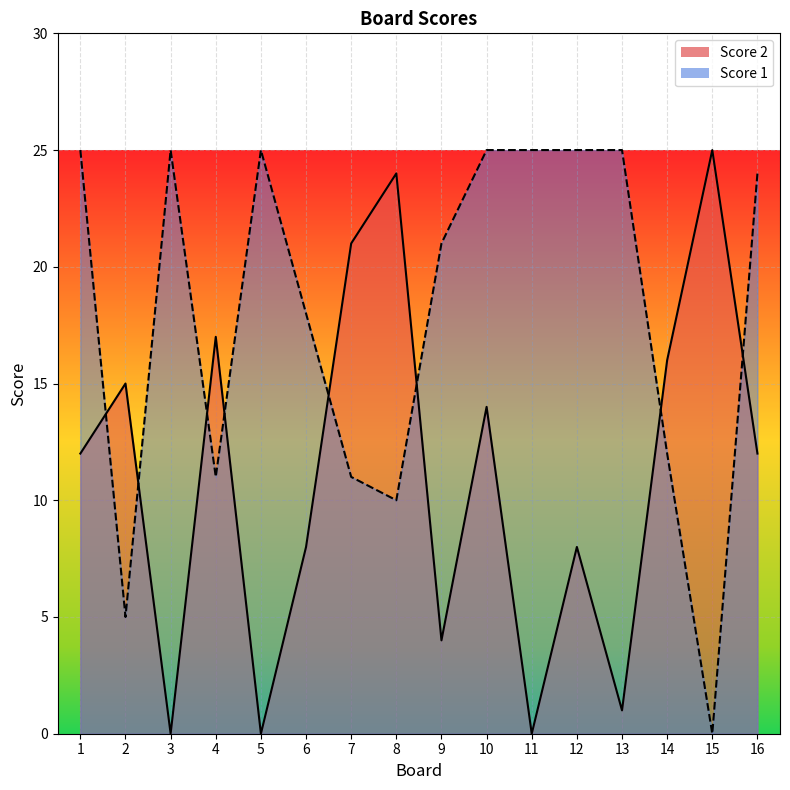

True or false: Score 2 and Score 1 intersect in this chart.

True